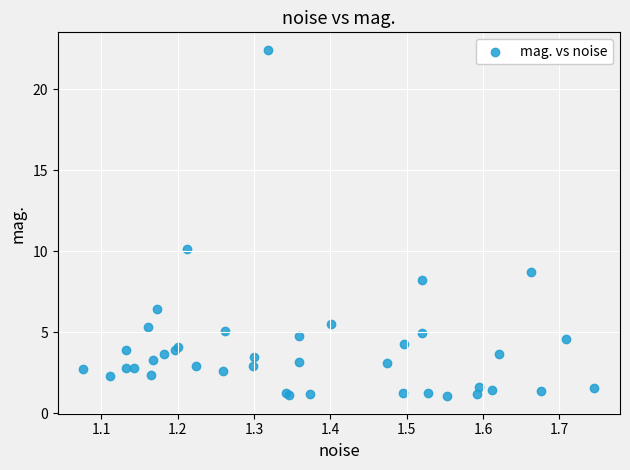

What Y value in the scatter plot is closest to 11?

10.1